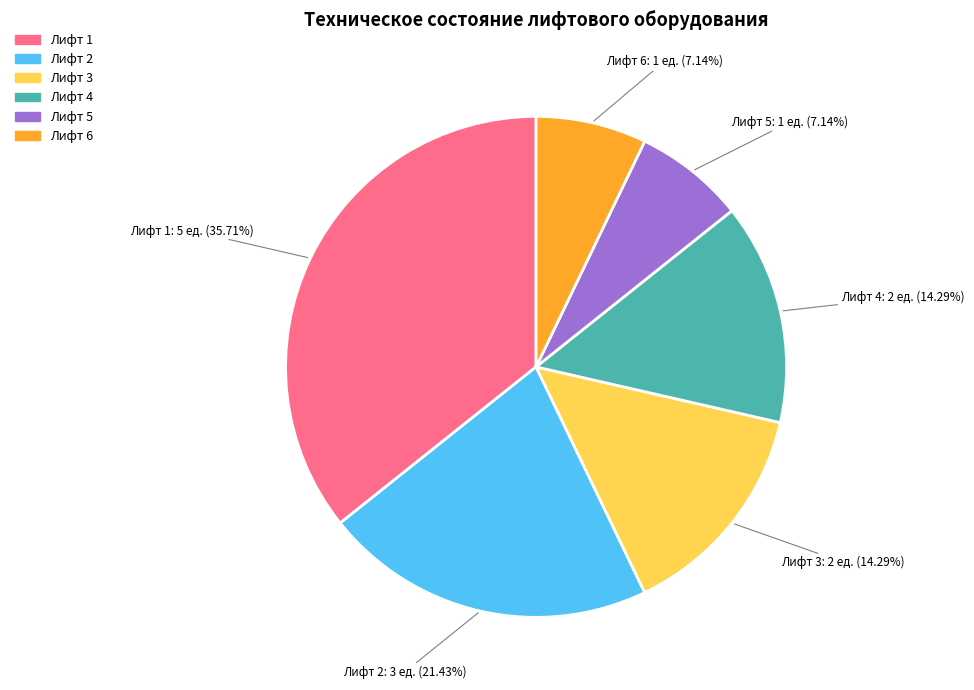

To the nearest percent, what percentage of the pie is Лифт 5?

7%